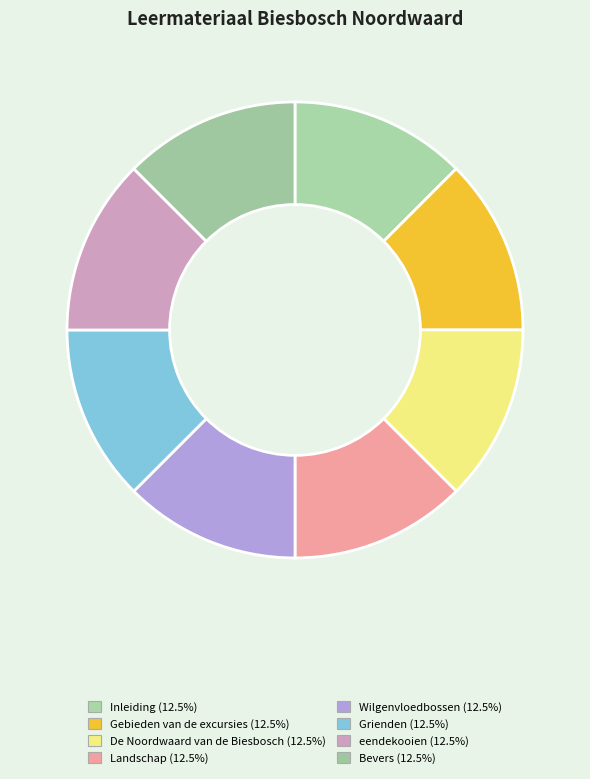

What percentage is NOT represented by Bevers?

87.5%